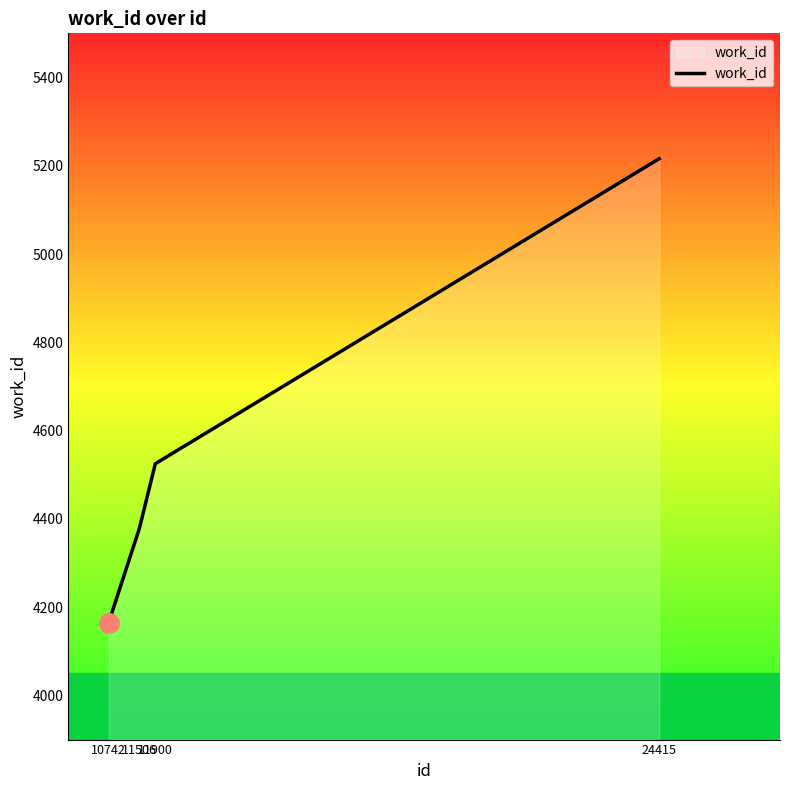

The chart shows a value of 6706 at 11506. True or false?

False